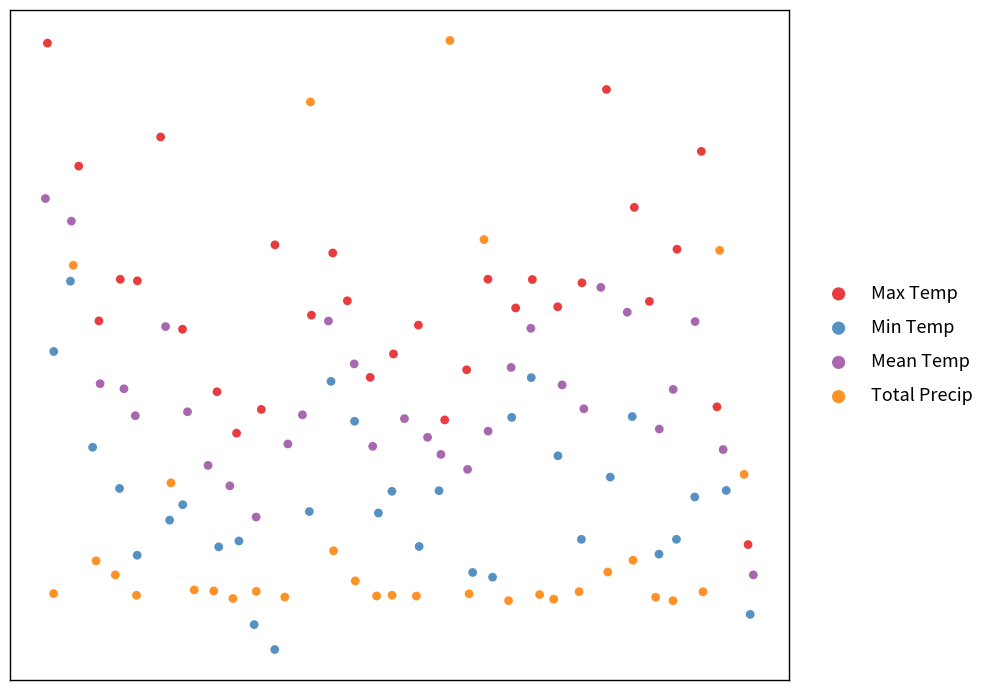

Which series contains the lowest Y value?

Min Temp